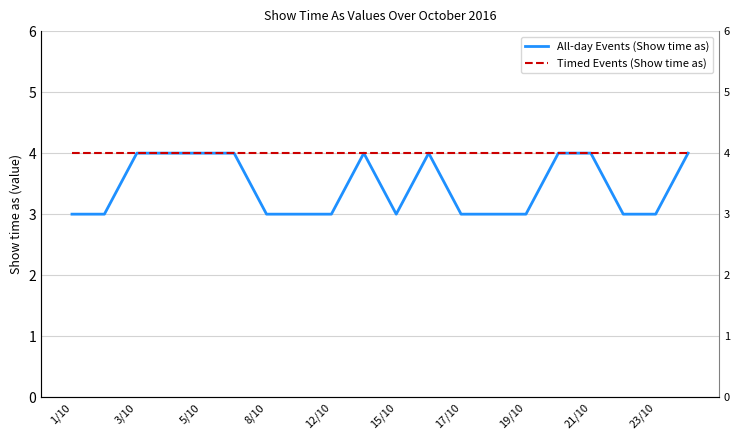

Is this an area chart (filled region under the line)?

No